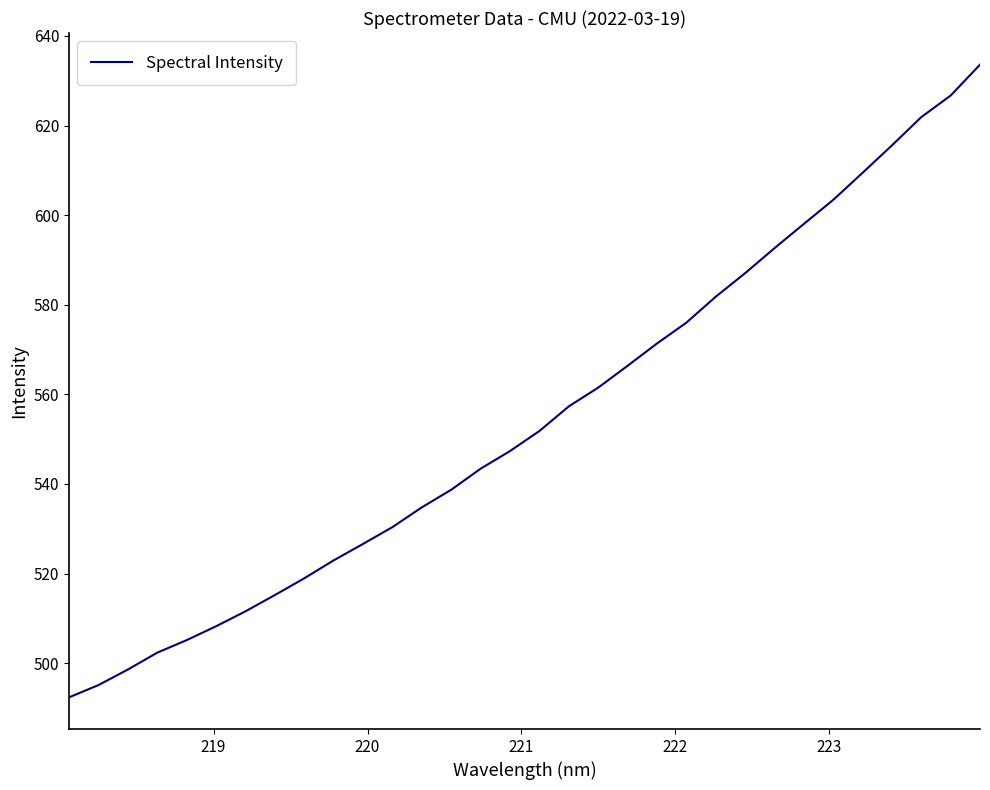

What is the difference between the maximum and minimum values?

141.2